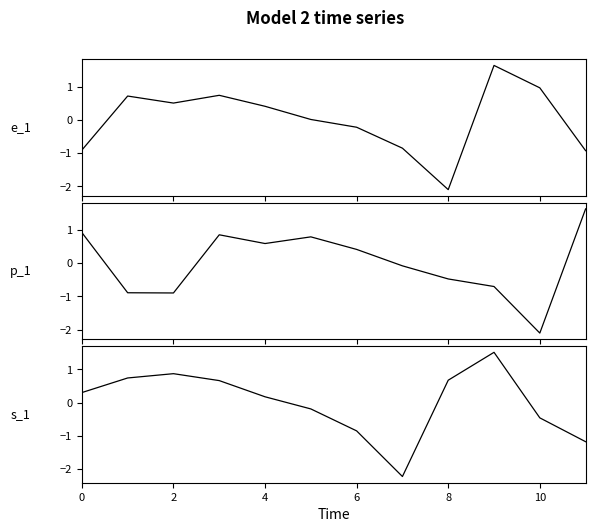

Which series has the largest total across all categories?

s_1